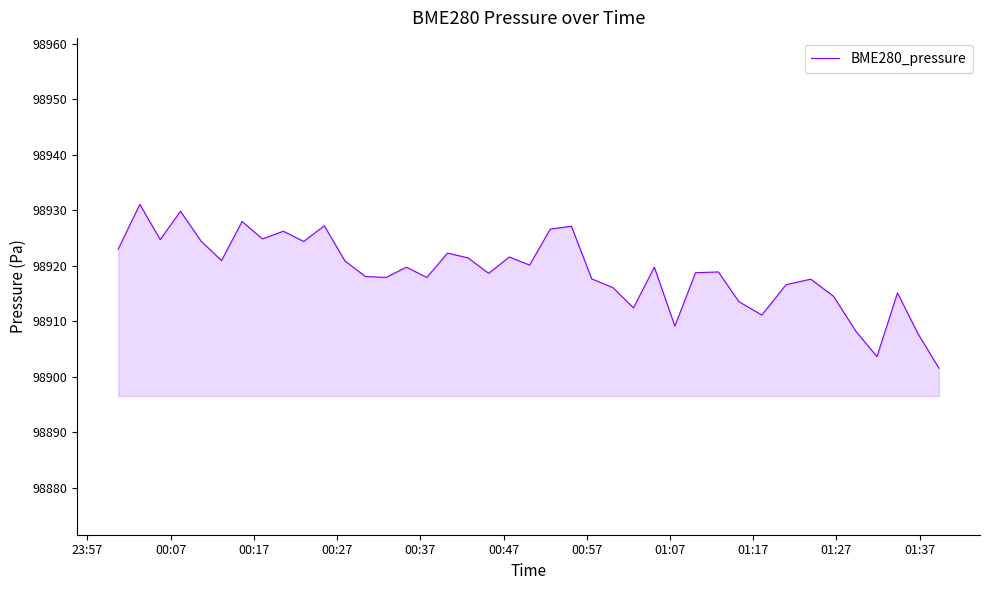

What is the smallest value displayed?

98901.6